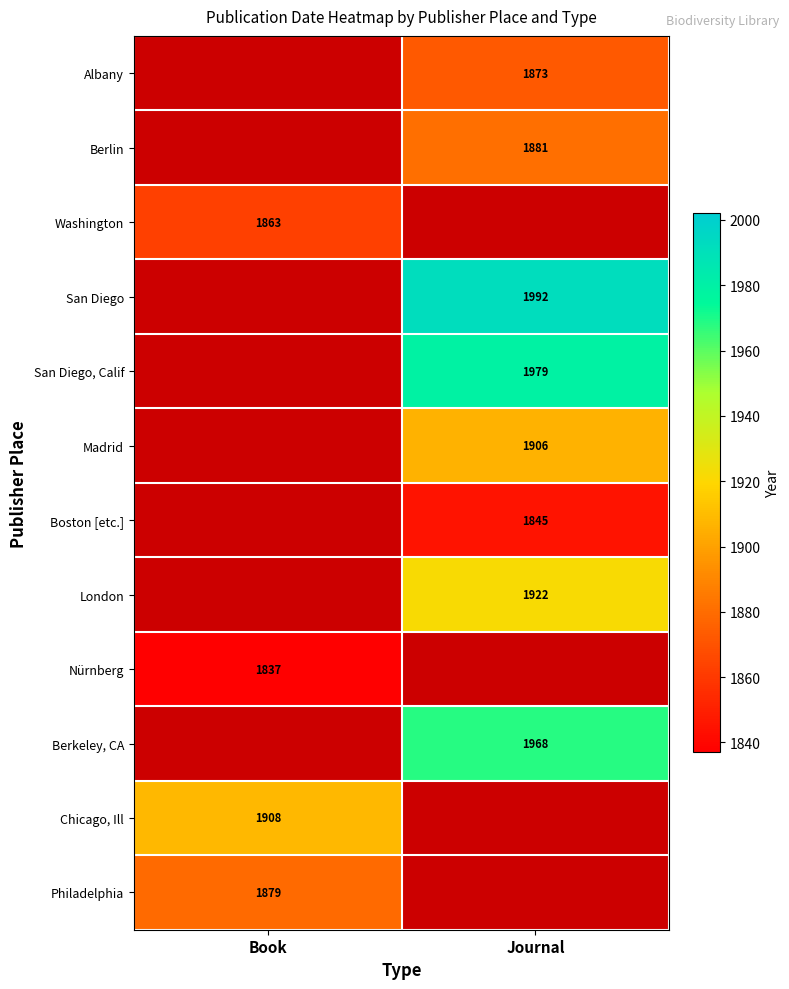

List the series in order of their peak value, highest first.

Albany, Berlin, Washington, San Diego, San Diego, Calif, Madrid, Boston [etc.], London, Nürnberg, Berkeley, CA, Chicago, Ill, Philadelphia